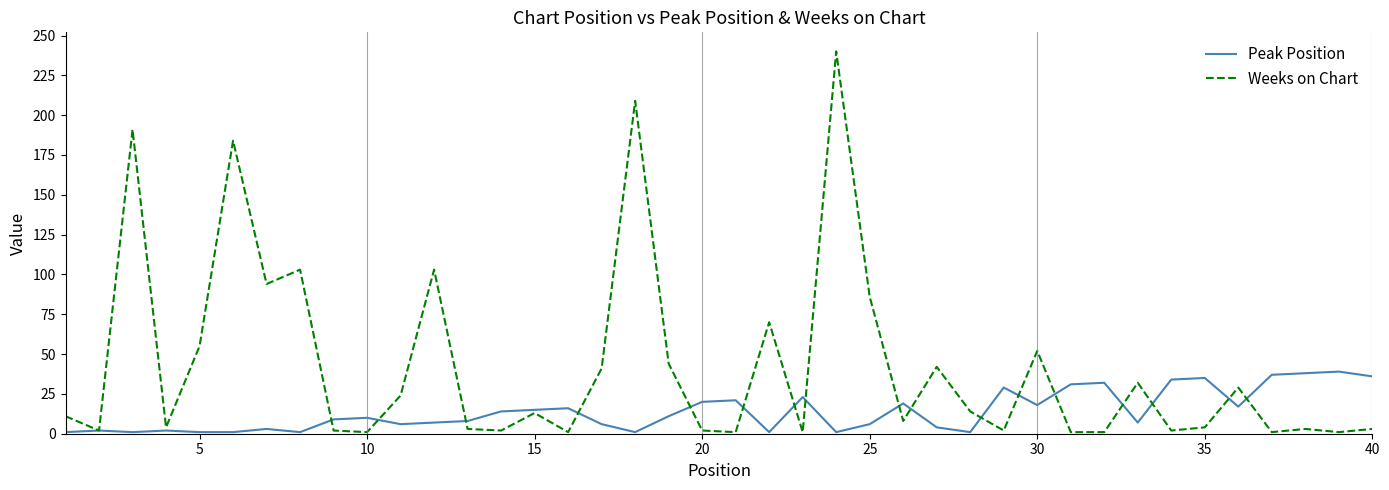

What is the maximum value for Peak Position?

39